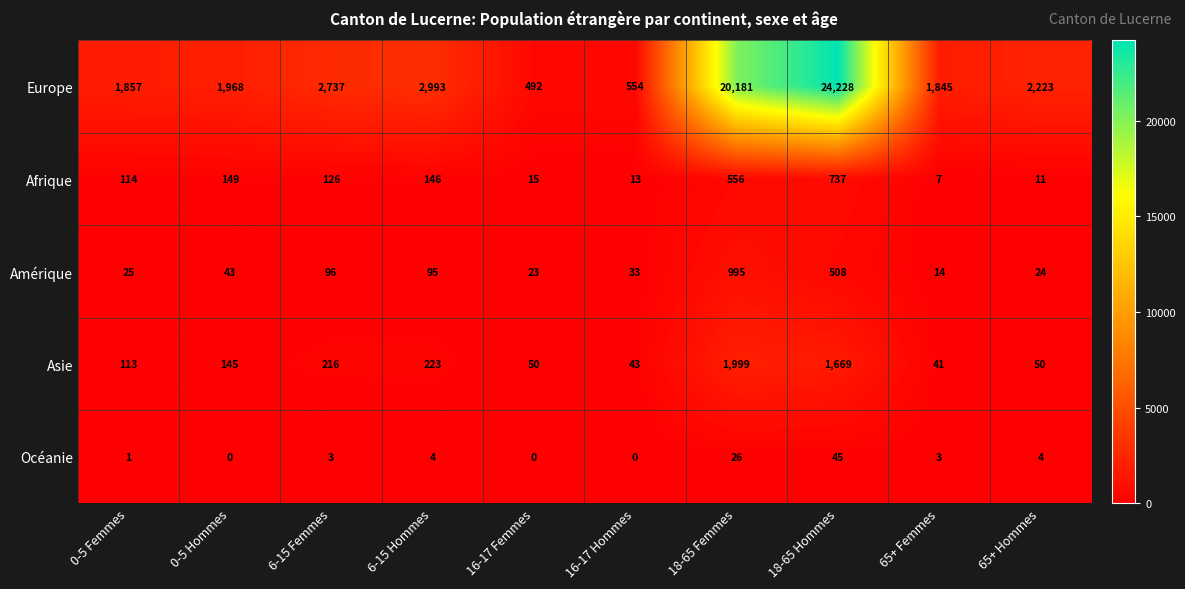

What is the sum of the Asie values at 16-17 Hommes and 0-5 Hommes?

188